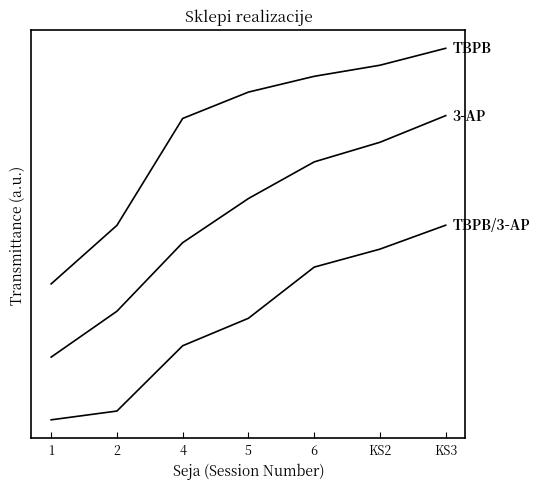

Does the chart have visible grid lines?

No